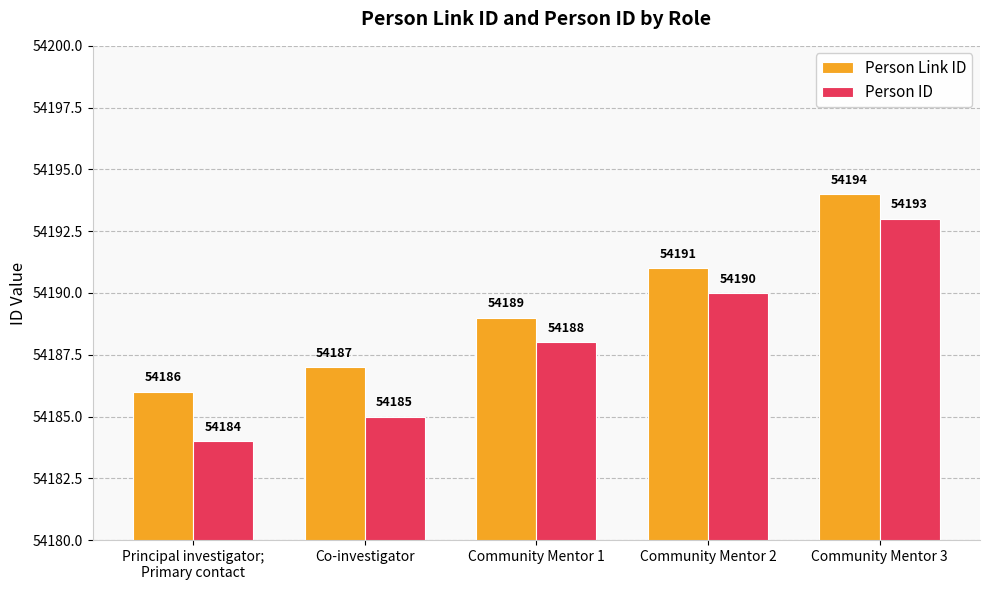

How many categories are shown in the chart?

5